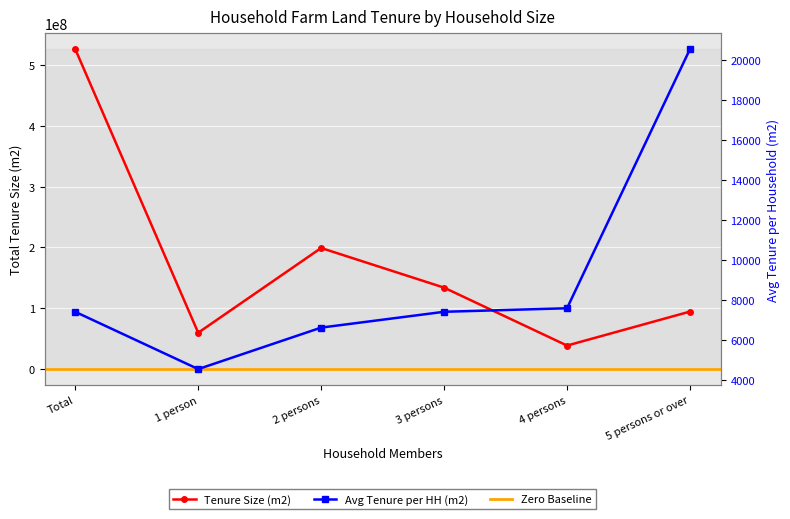

What value does the Avg Tenure per HH (m2) series have at Total?

7396.7